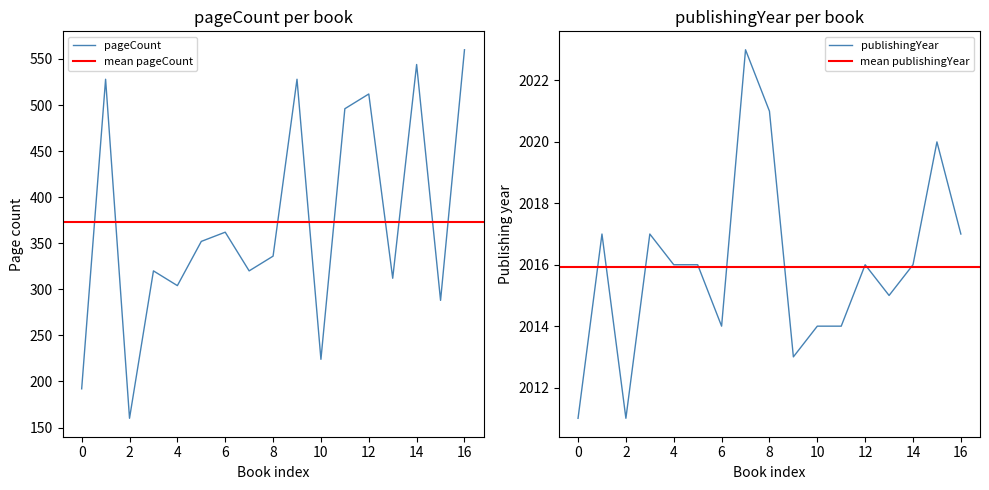

What is the highest value of the pageCount series?

560